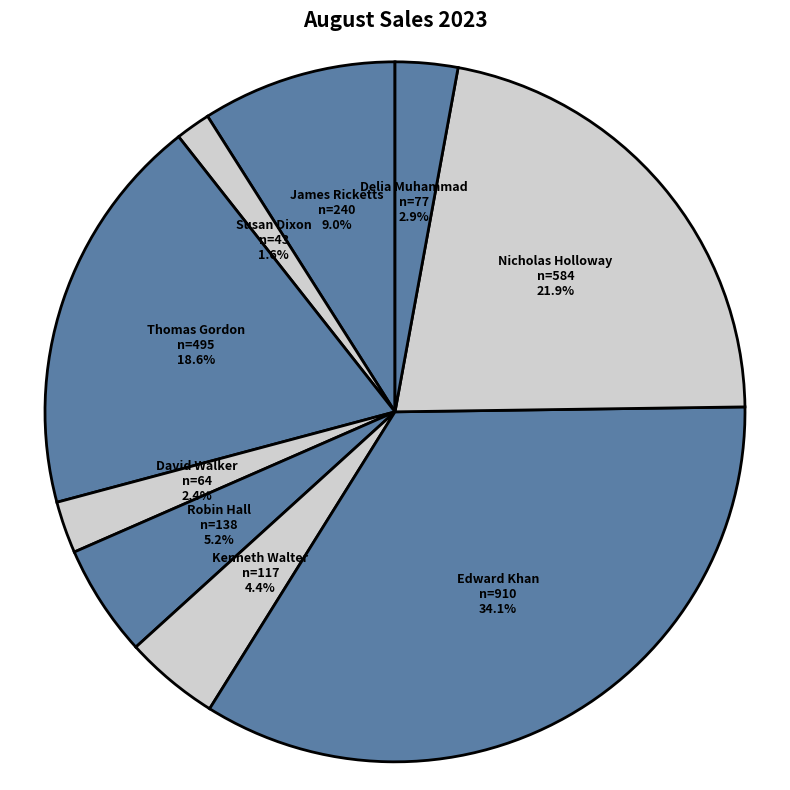

Does any single category account for the majority?

No